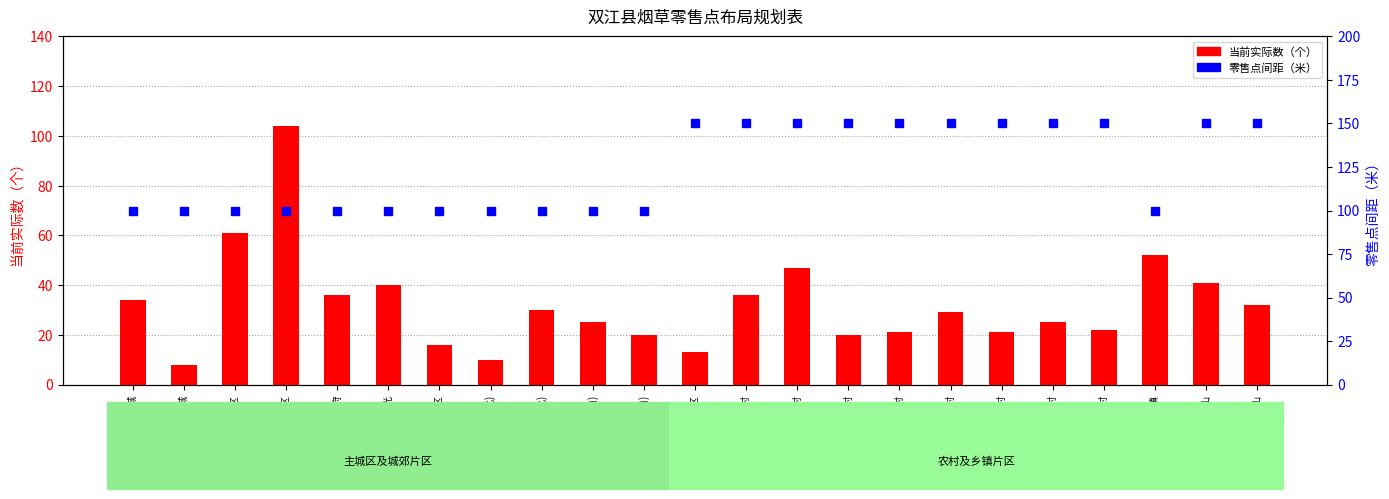

At which label is 当前实际数（个） closest to 56?

勐库城镇